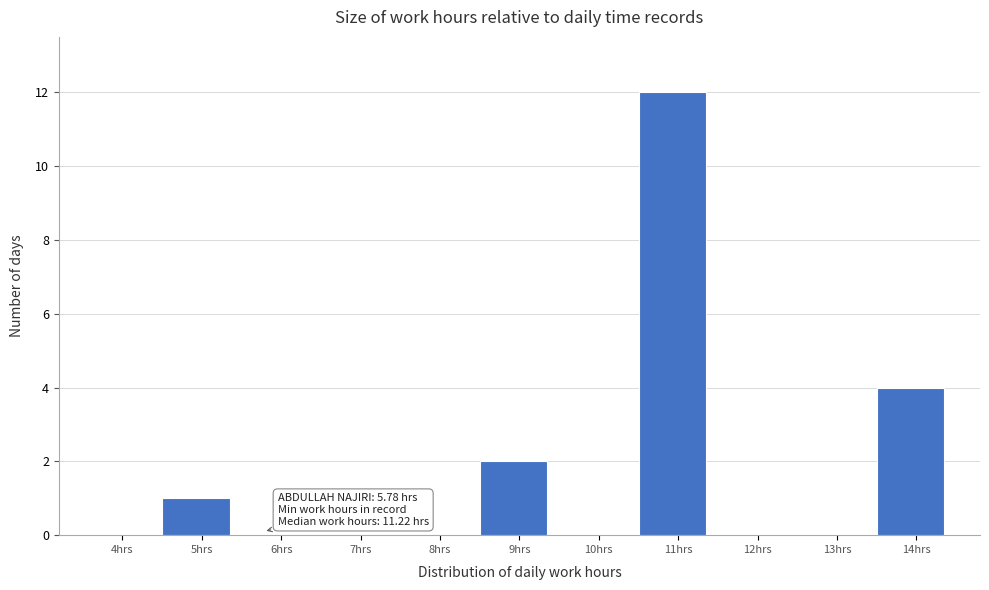

Reading left to right, list all the values displayed in this chart.

4hrs=0	5hrs=1	6hrs=0	7hrs=0	8hrs=0	9hrs=2	10hrs=0	11hrs=12	12hrs=0	13hrs=0	14hrs=4